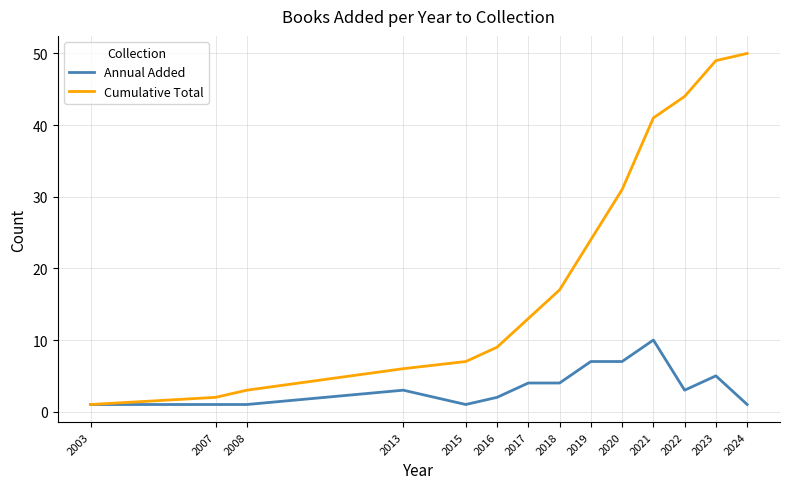

Which series has the largest total across all categories?

Cumulative Total